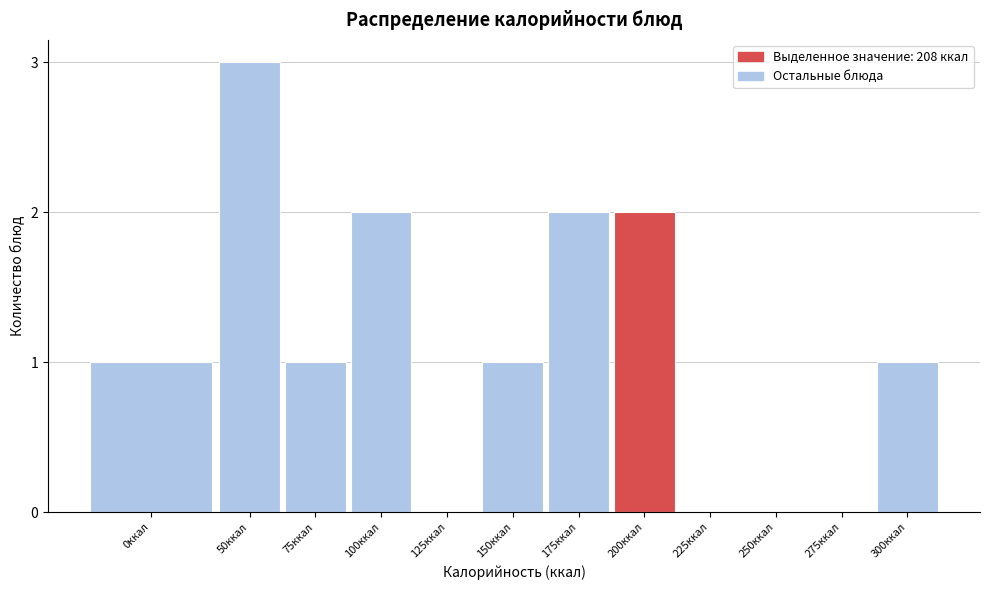

Reading right to left, list all the values displayed in this chart.

300ккал=1	275ккал=0	250ккал=0	225ккал=0	200ккал=2	175ккал=2	150ккал=1	125ккал=0	100ккал=2	75ккал=1	50ккал=3	0ккал=1